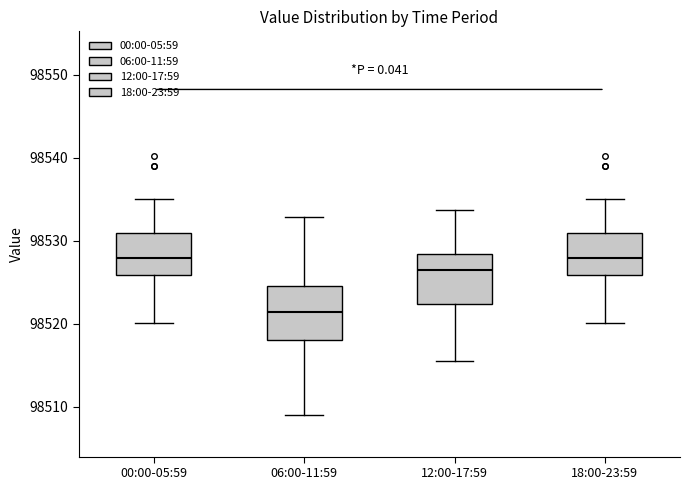

Reading left to right, transcribe this box plot: for each box, give where its median line is, the range the box spans, and where its two whiskers end, as read against the y-axis. The values are not printed on the chart, so give them approximately, as read against the axis.

00:00-05:59: median 98528, box 98526 to 98531, whiskers 98520 to 98535
06:00-11:59: median 98521, box 98518 to 98525, whiskers 98509 to 98533
12:00-17:59: median 98527, box 98522 to 98528, whiskers 98516 to 98534
18:00-23:59: median 98528, box 98526 to 98531, whiskers 98520 to 98535